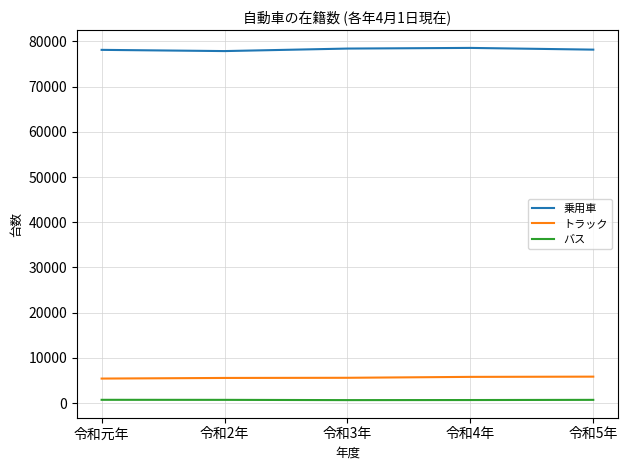

What is the sum of the 乗用車 values at 令和5年 and 令和4年?

156695